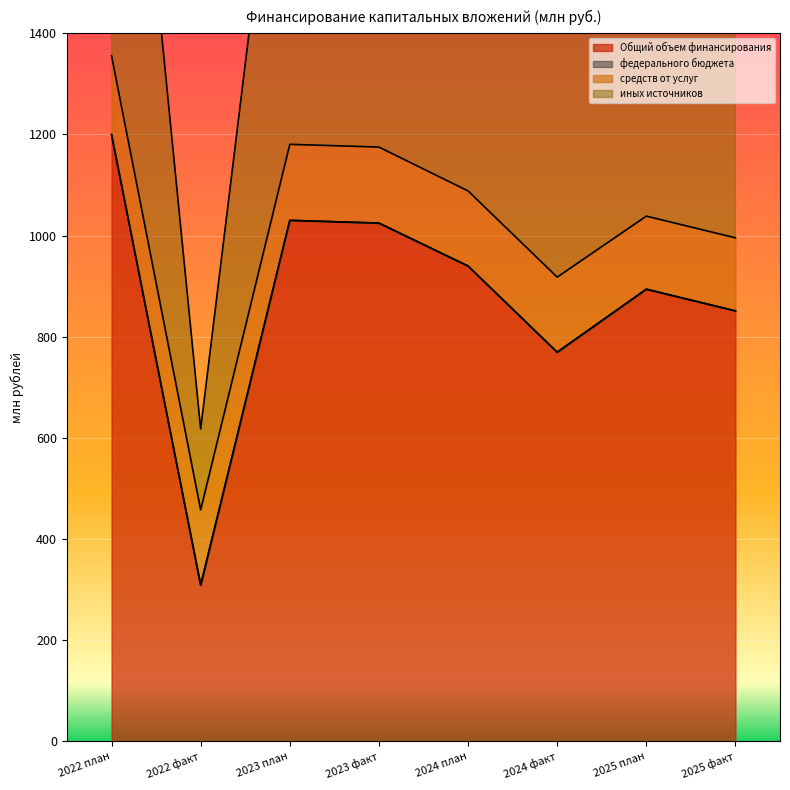

What is the maximum value for Общий объем финансирования?

1199.6